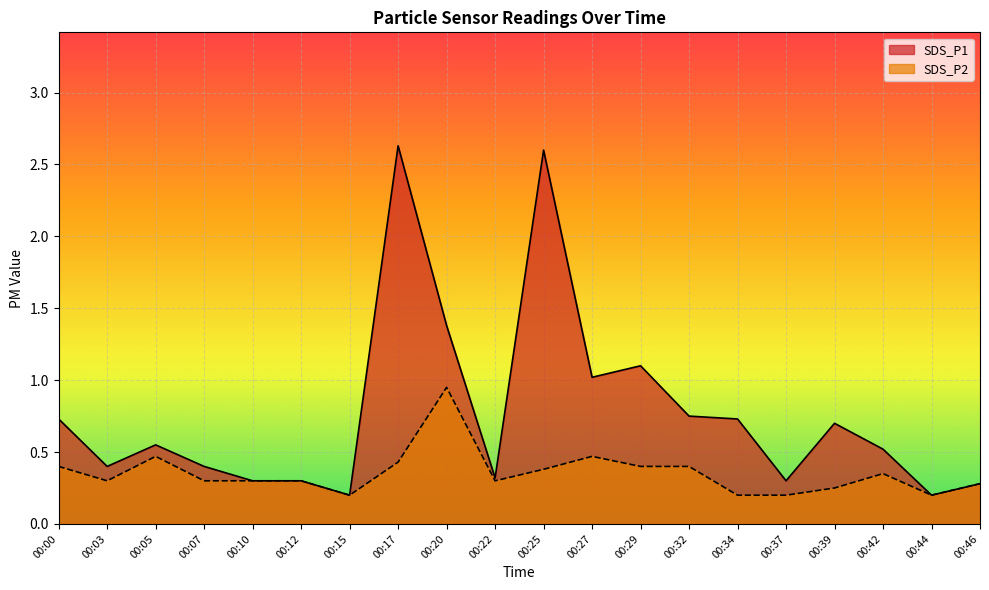

Which category has the lowest value across all series?

00:15